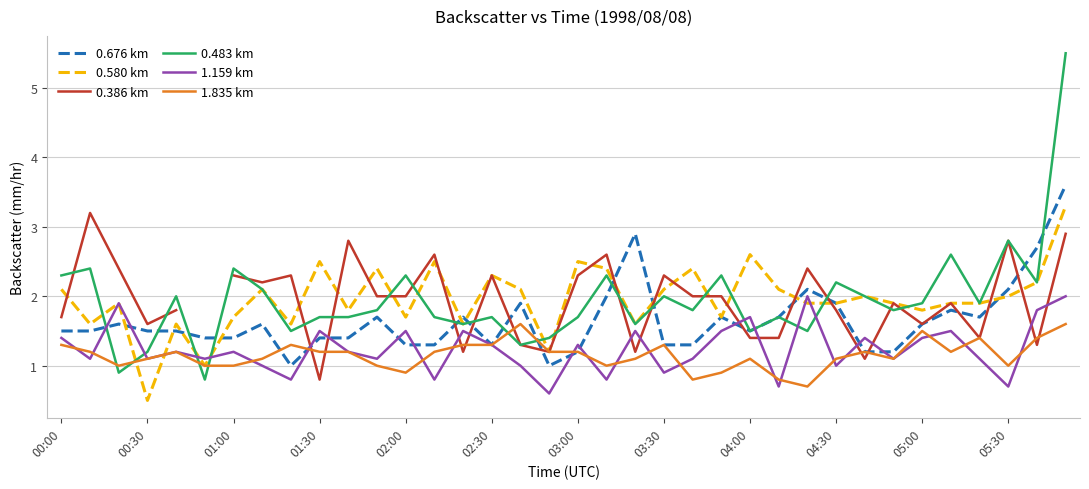

The value of 1.159 km at 04:00 is 1.1. True or false?

False